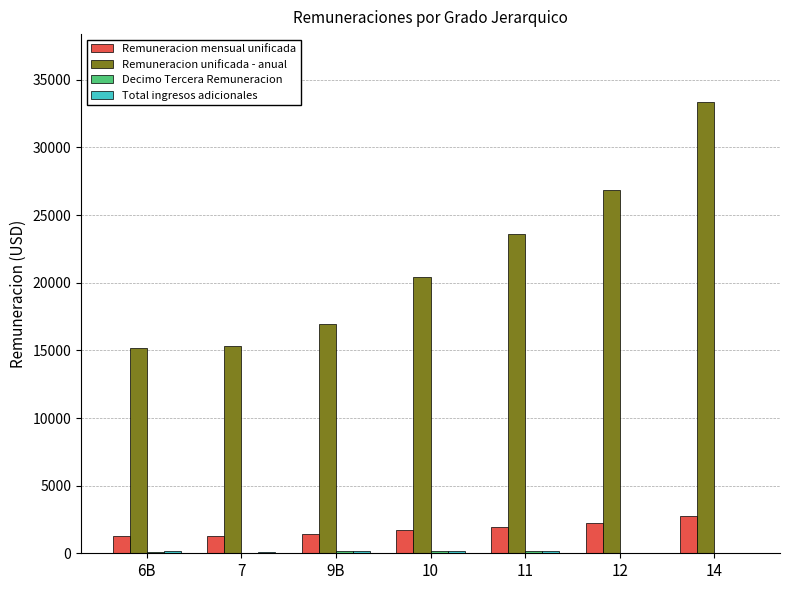

What is the highest value of the Remuneracion mensual unificada series?

2781.3